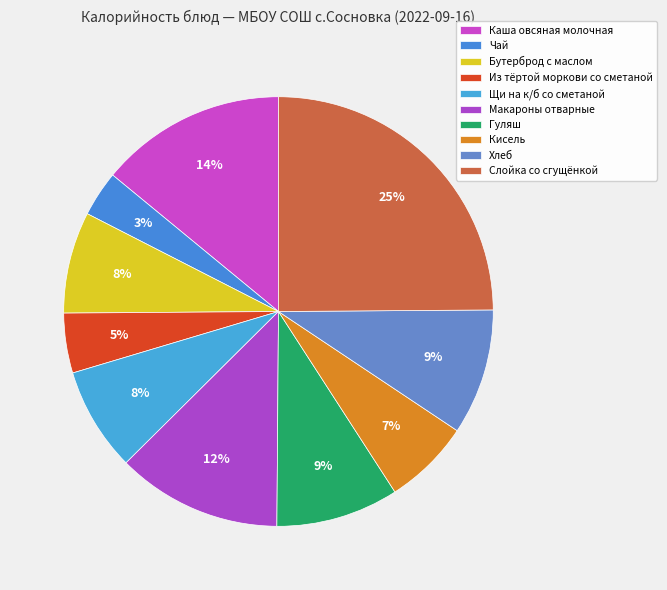

What portion of the pie excludes Бутерброд с маслом?

92.4%